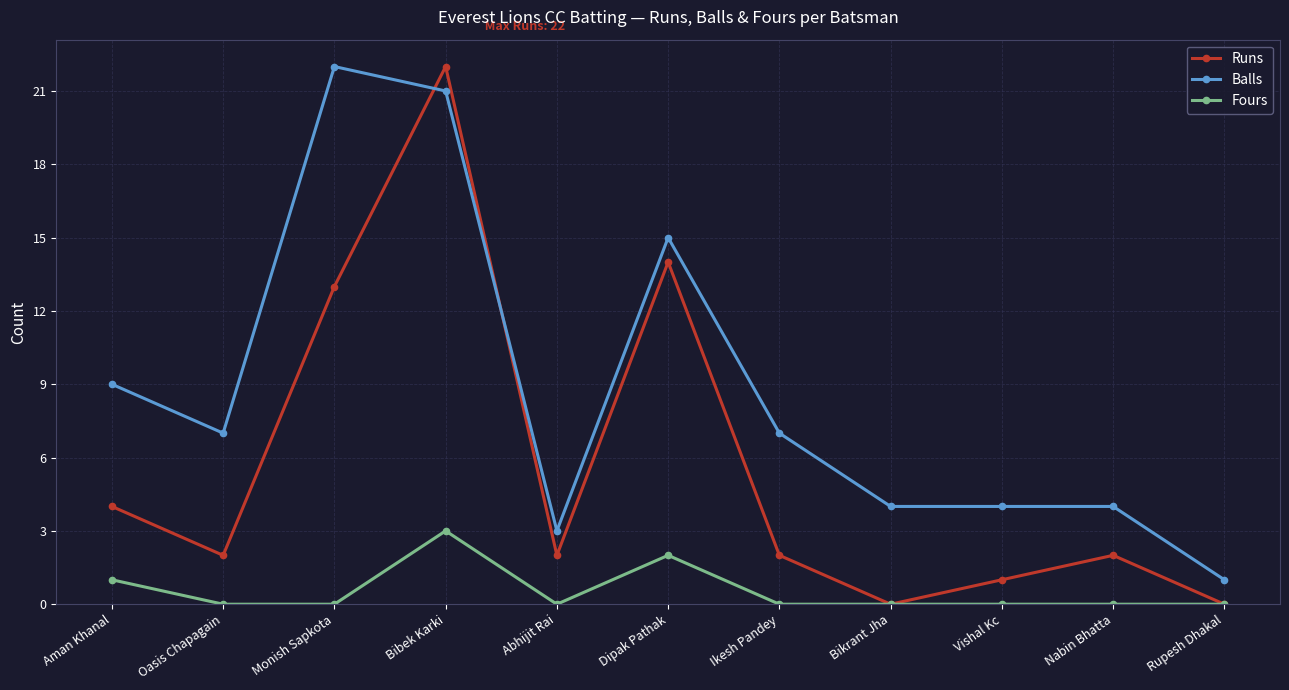

Rank the series by their average value, from lowest to highest.

Fours, Runs, Balls